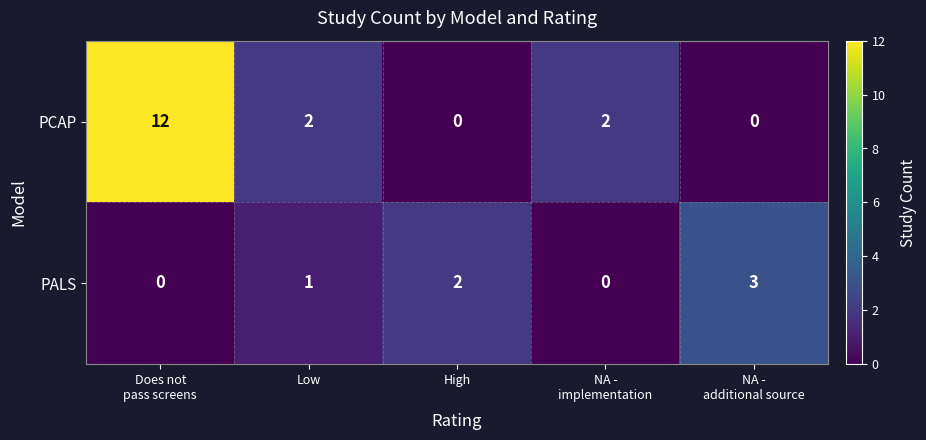

What is the total value across all series at Does not
pass screens?

12